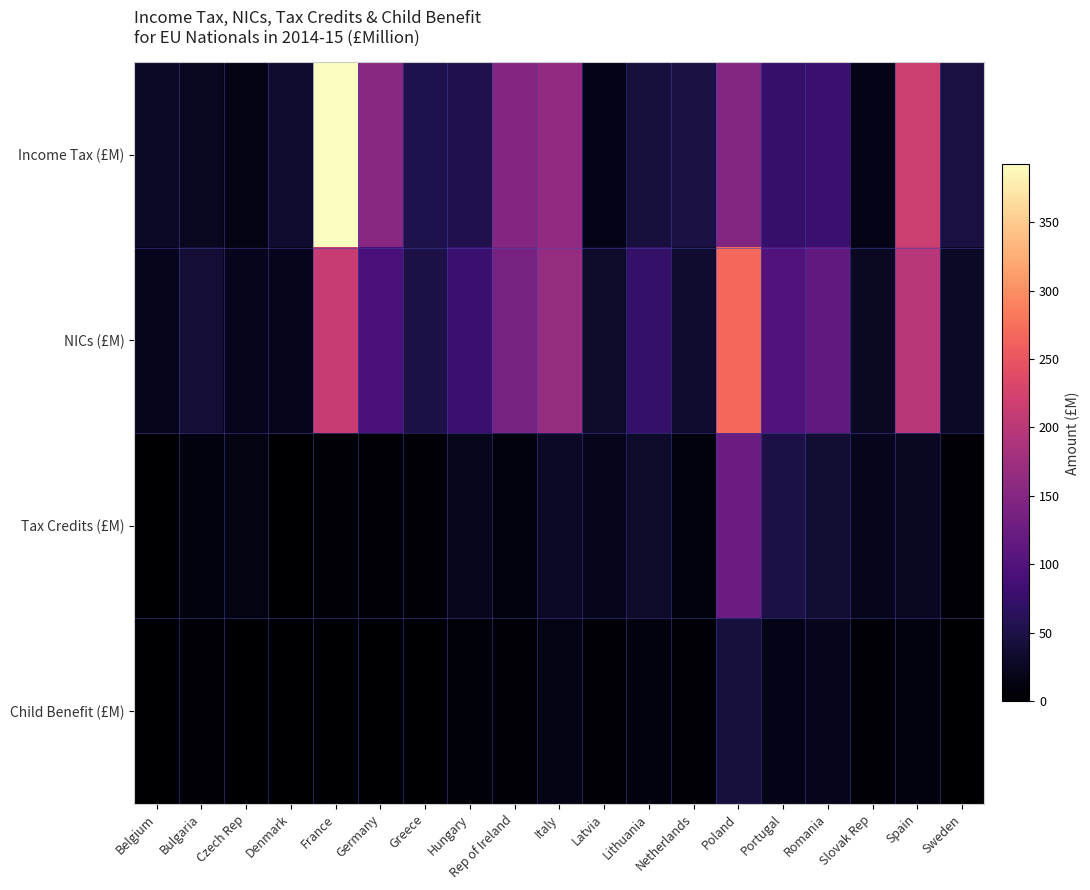

Reading left to right, what are all the values shown in this chart?

Income Tax (£M): Belgium=29	Bulgaria=24	Czech Rep=15	Denmark=34	France=392	Germany=154	Greece=53	Hungary=54	Rep of Ireland=149	Italy=161	Latvia=17	Lithuania=44	Netherlands=48	Poland=148	Portugal=75	Romania=79	Slovak Rep=18	Spain=215	Sweden=46
NICs (£M): Belgium=20	Bulgaria=39	Czech Rep=21	Denmark=21	France=212	Germany=93	Greece=49	Hungary=79	Rep of Ireland=137	Italy=166	Latvia=31	Lithuania=73	Netherlands=35	Poland=268	Portugal=101	Romania=115	Slovak Rep=27	Spain=199	Sweden=28
Tax Credits (£M): Belgium=3	Bulgaria=12	Czech Rep=13	Denmark=1	France=6	Germany=6	Greece=4	Hungary=22	Rep of Ireland=12	Italy=28	Latvia=21	Lithuania=31	Netherlands=12	Poland=125	Portugal=49	Romania=37	Slovak Rep=21	Spain=26	Sweden=4
Child Benefit (£M): Belgium=1	Bulgaria=5	Czech Rep=3	Denmark=0	France=2	Germany=2	Greece=2	Hungary=7	Rep of Ireland=5	Italy=14	Latvia=6	Lithuania=11	Netherlands=4	Poland=44	Portugal=17	Romania=20	Slovak Rep=5	Spain=11	Sweden=1